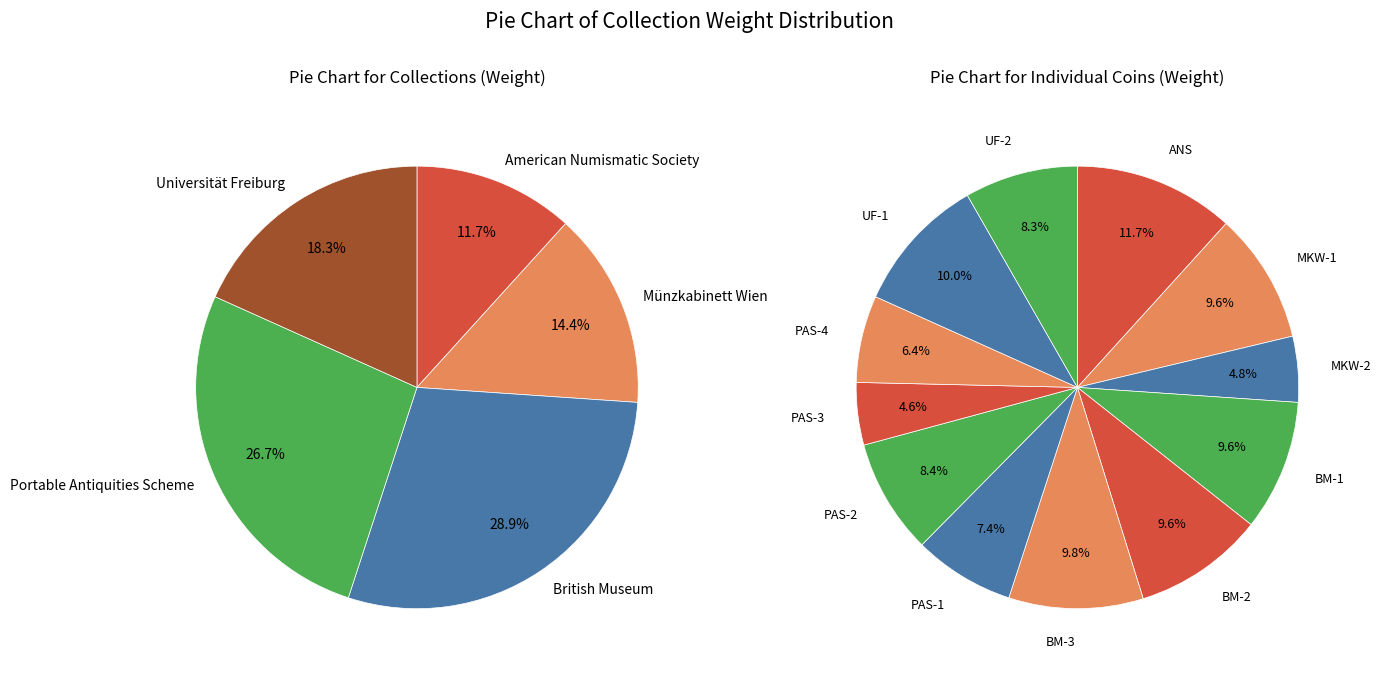

Count the number of slices in the pie.

12